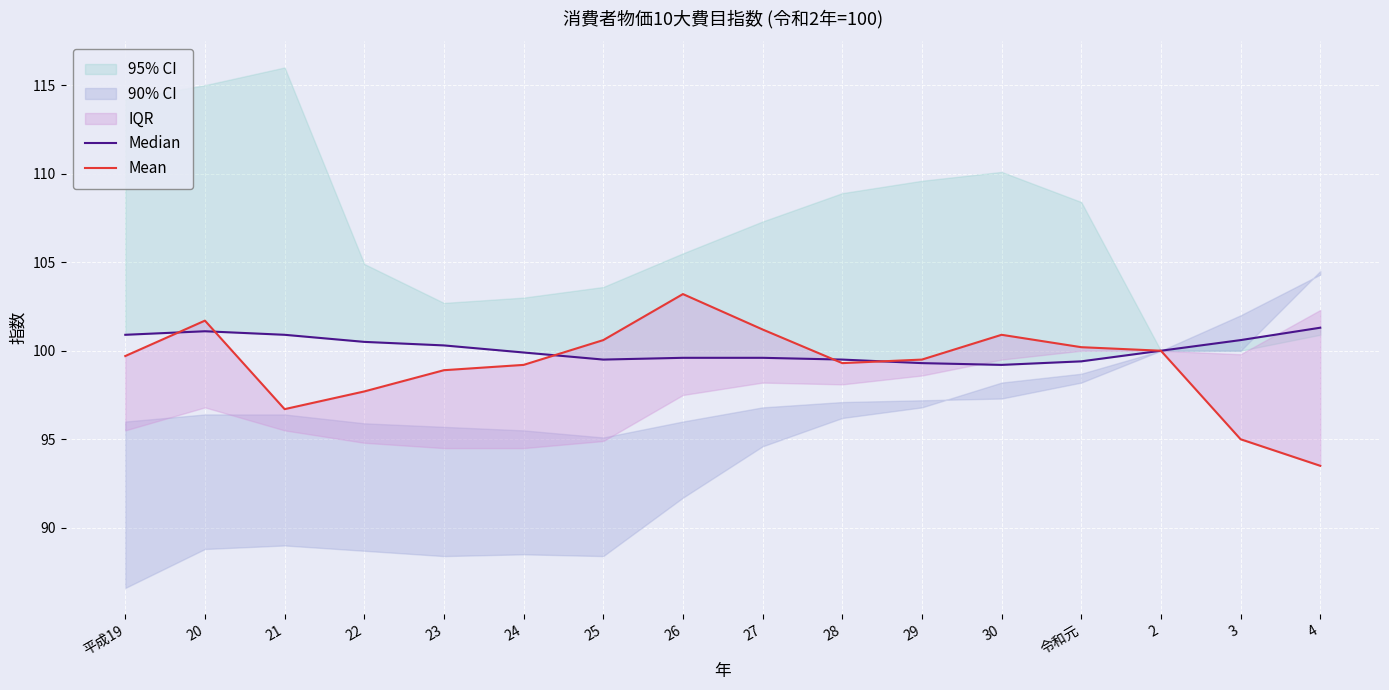

The value of Median at 28 is 99.5. True or false?

True